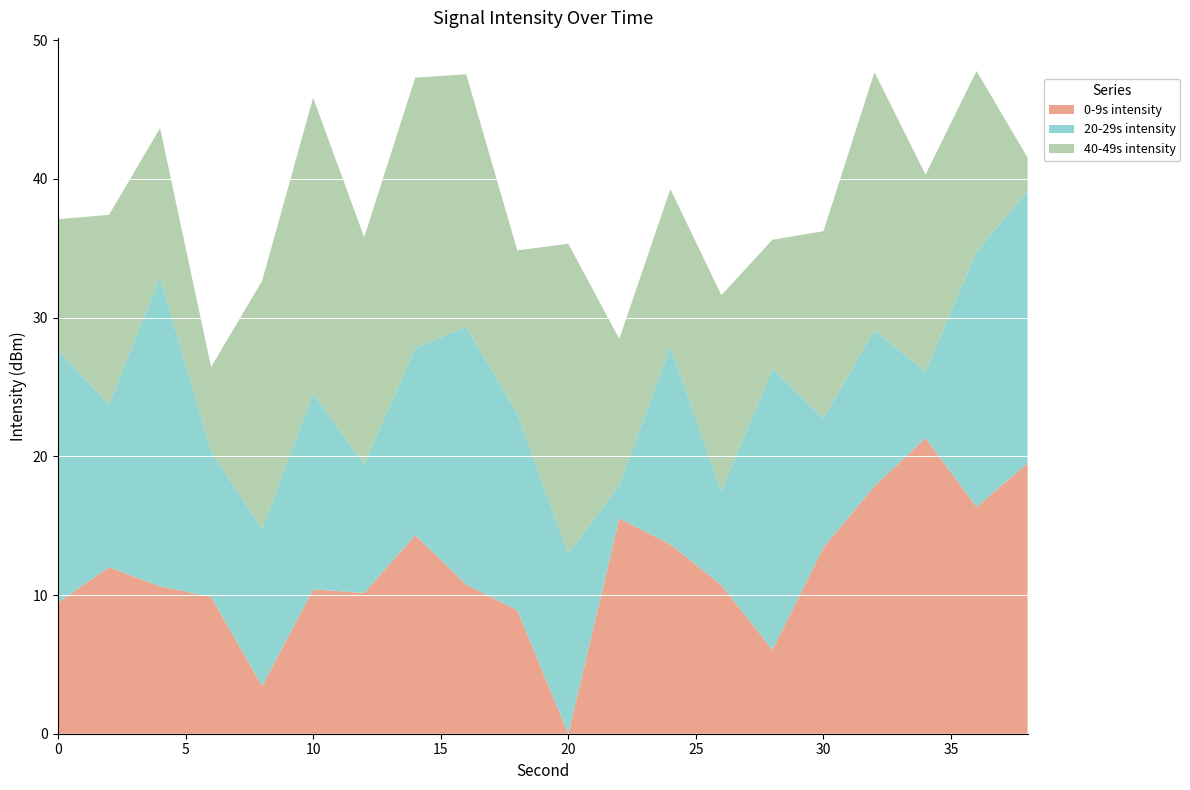

What is the total value across all series at 30?

36.2